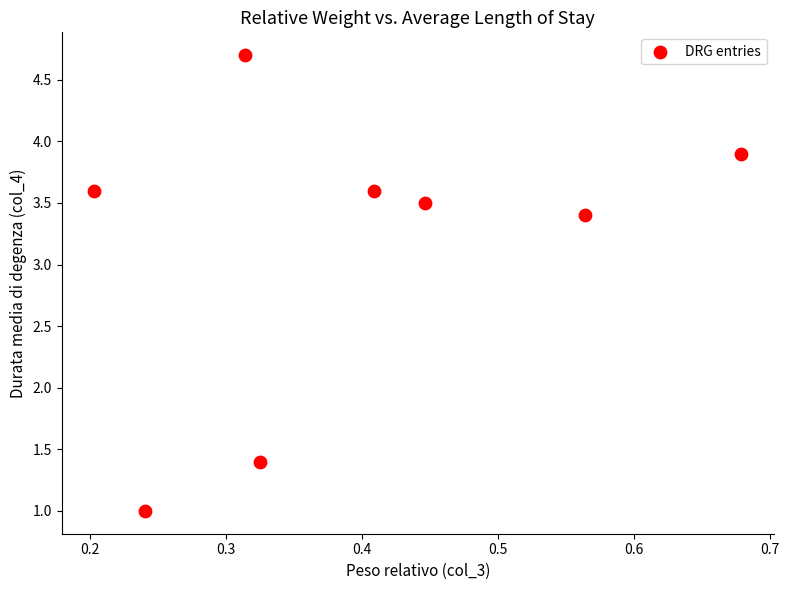

What Y value in the scatter plot is closest to 2?

1.4